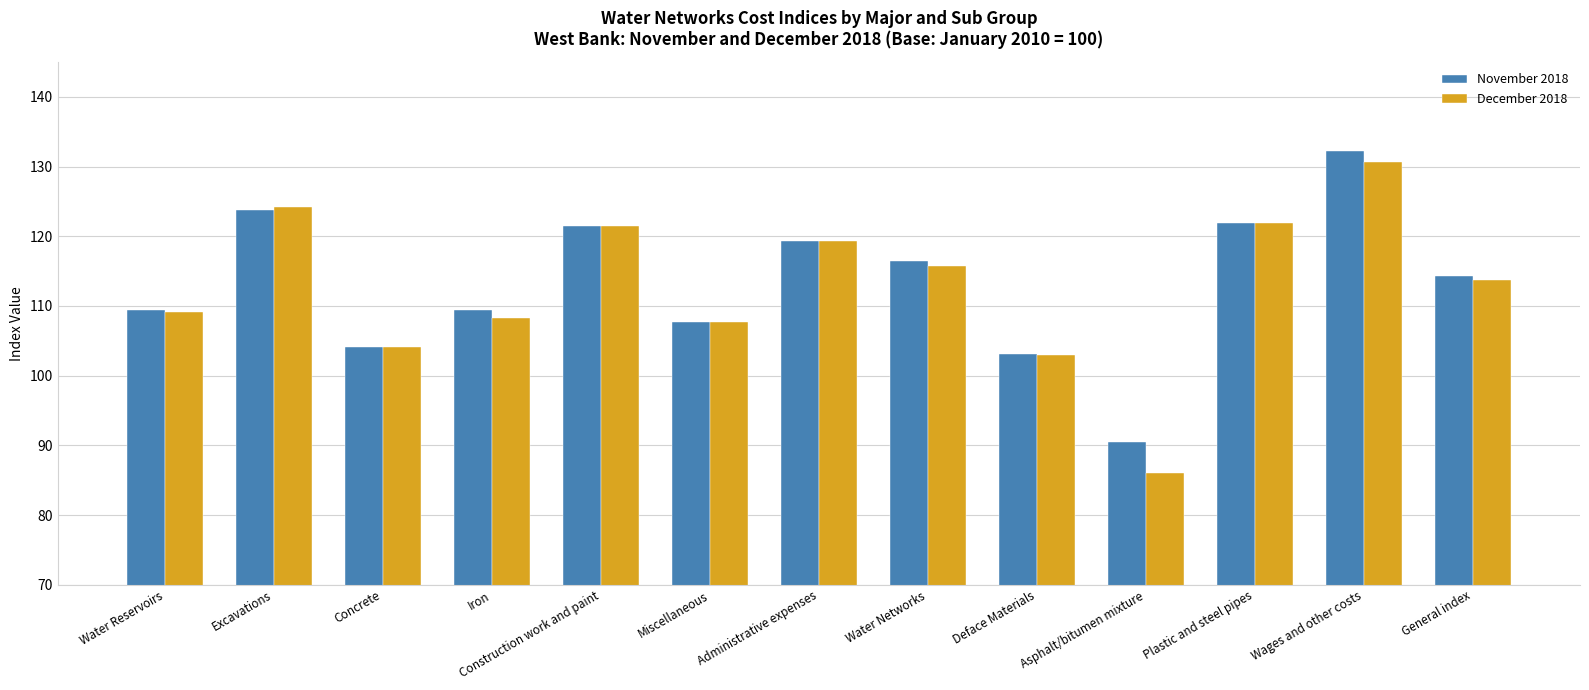

The December 2018 series shows 108.3 at Iron. True or false?

True